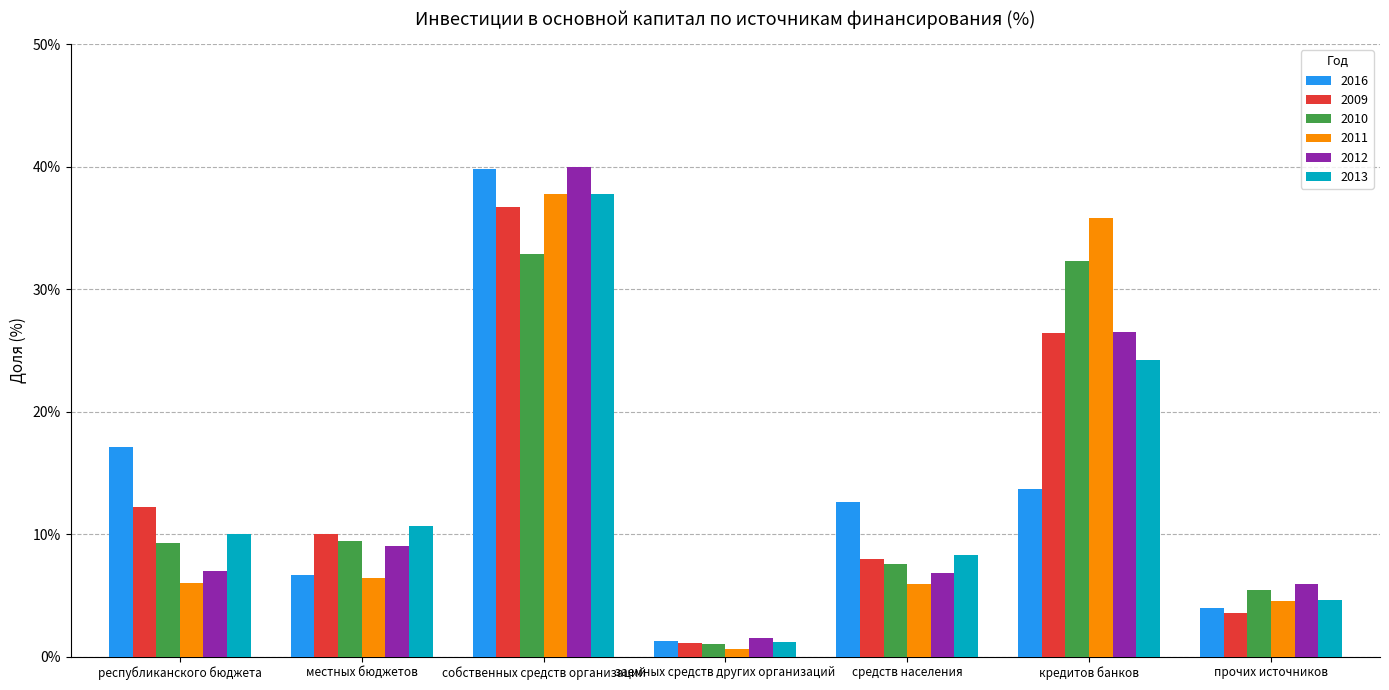

At how many categories does at least one series exceed 12?

4